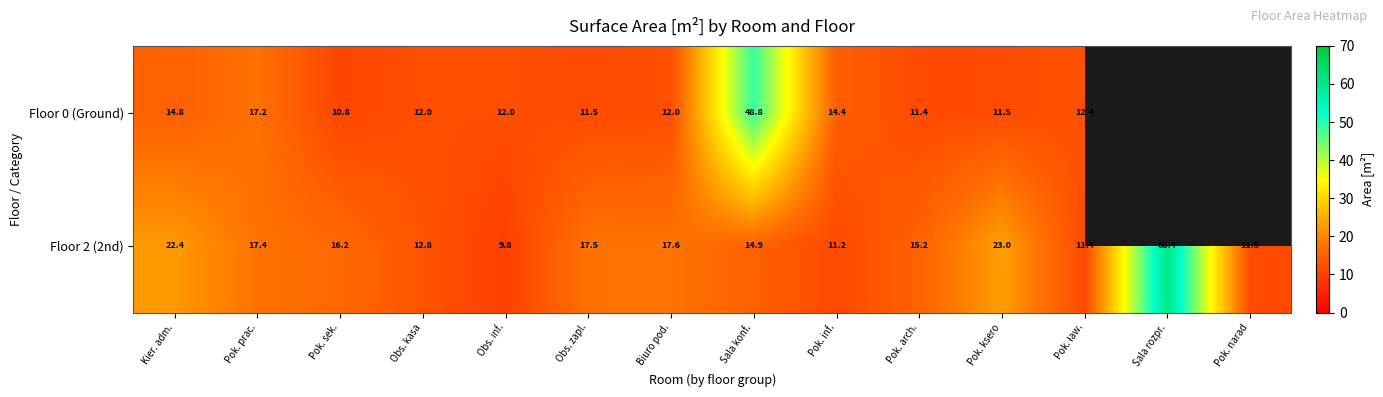

At which label is Floor 2 (2nd) closest to 35?

Pok. ksero